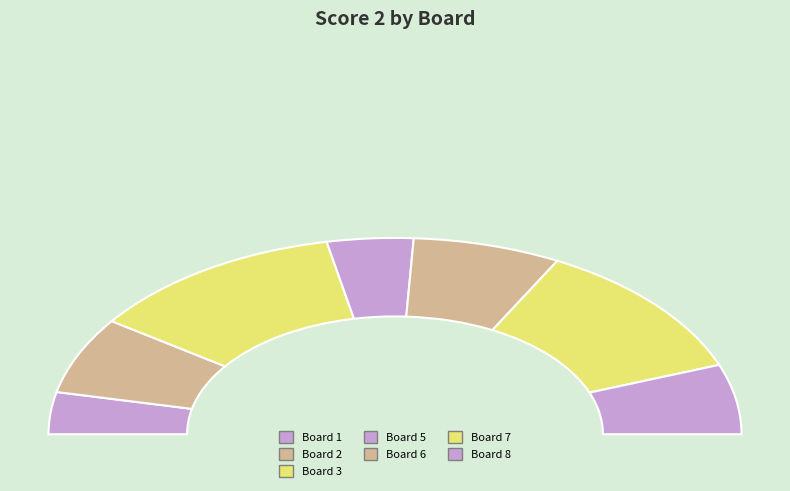

The 1 slice represents 1% of the pie. True or false?

False